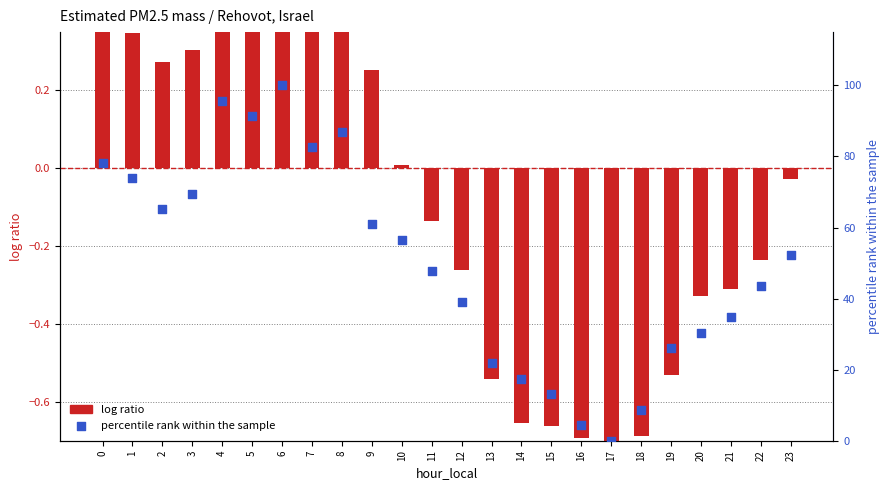

What are all the series names shown in the legend?

log ratio, percentile rank within the sample